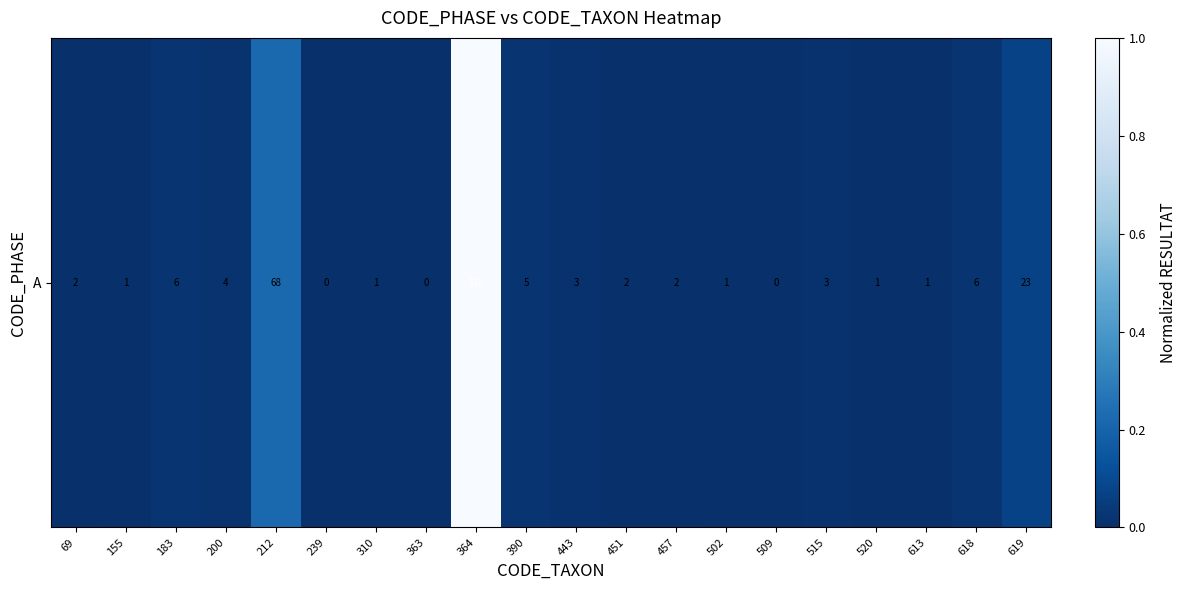

The value at 613 is 0.0. True or false?

False